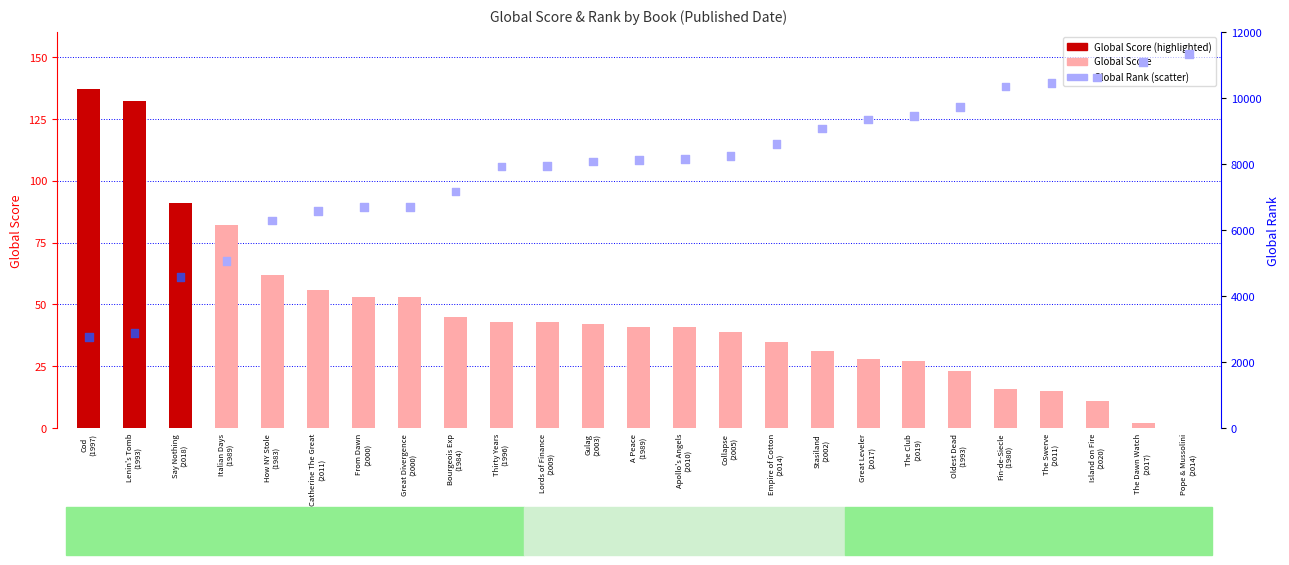

Which series reaches the minimum Y coordinate?

Global Score